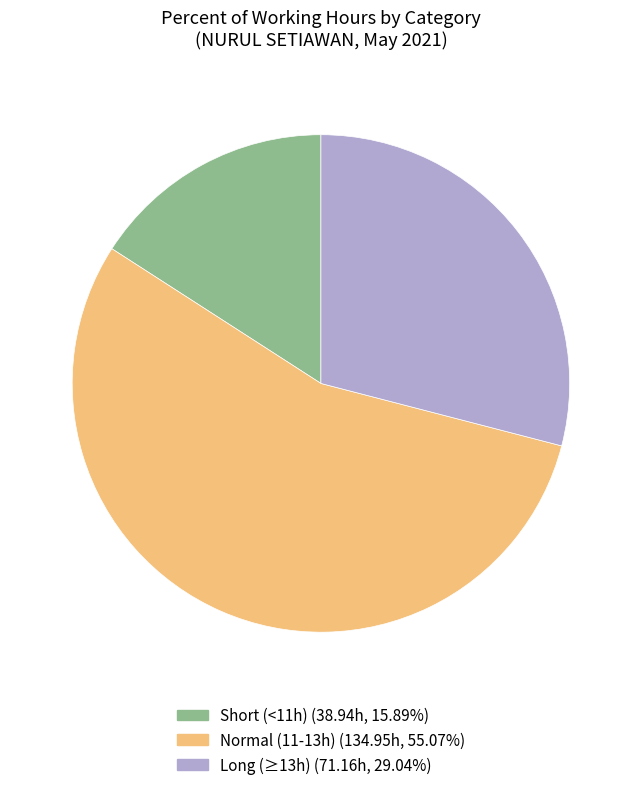

How many segments does this pie chart have?

3